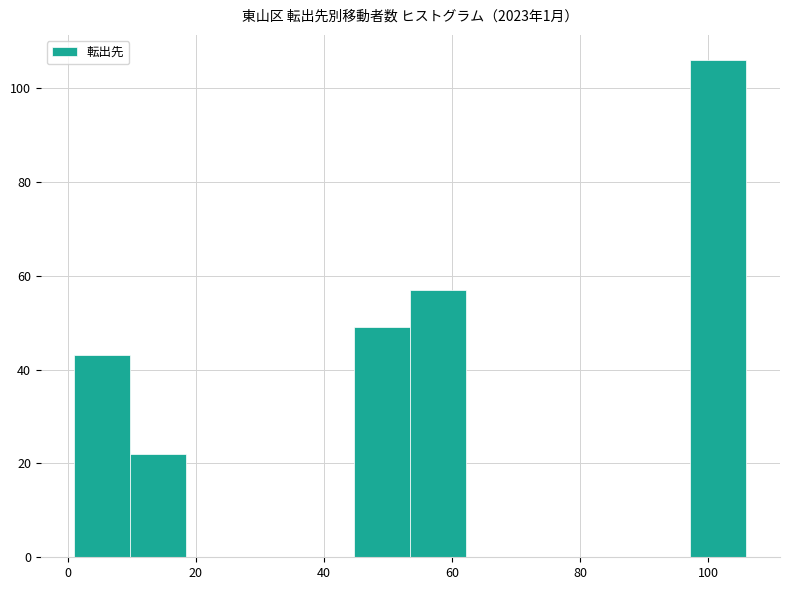

Which range on the x-axis has the tallest bar?

98 to 106